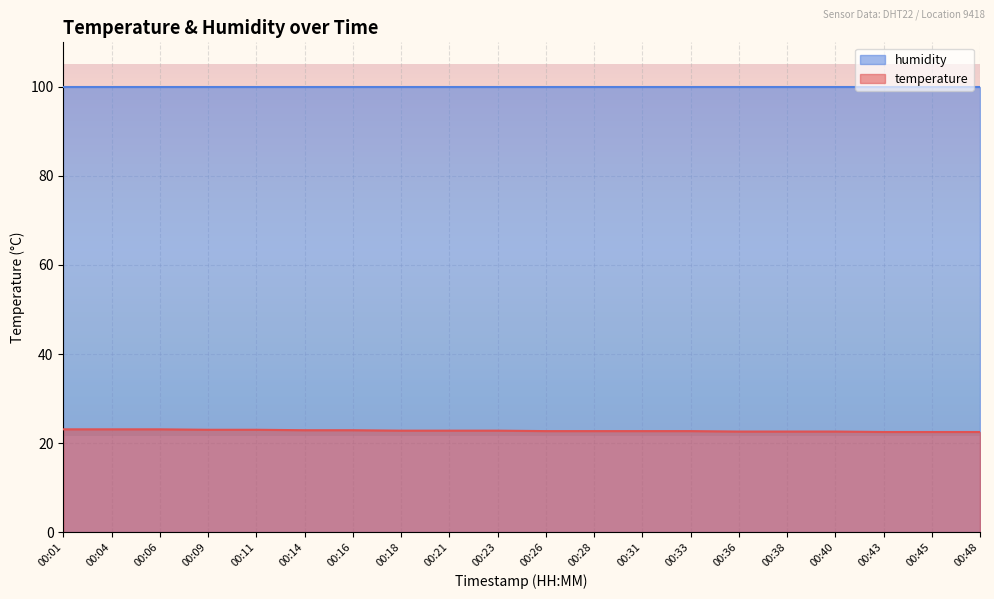

What is the difference between the maximum and second lowest values?

0.6